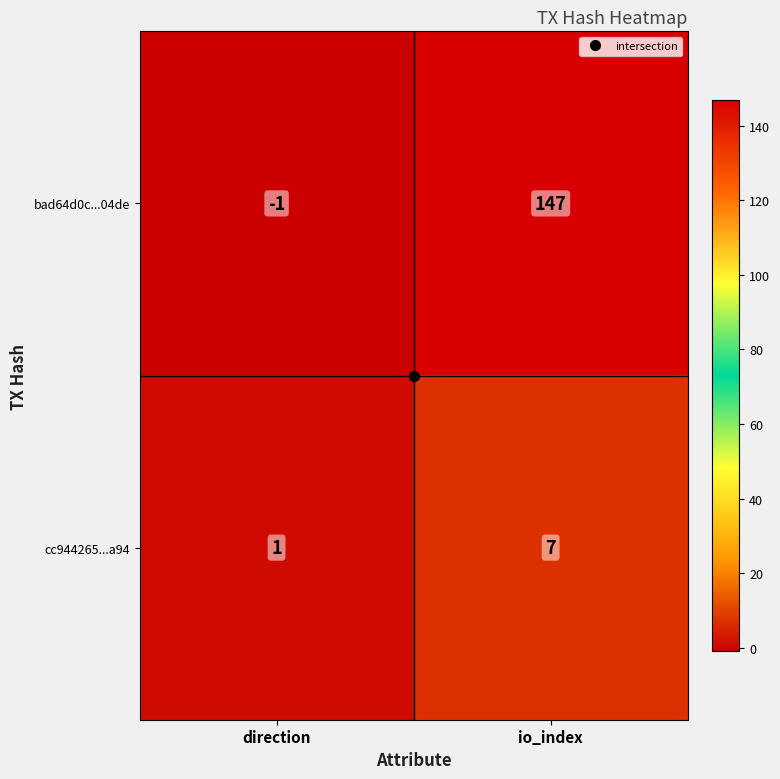

At which label is bad64d0c...04de closest to 73?

direction